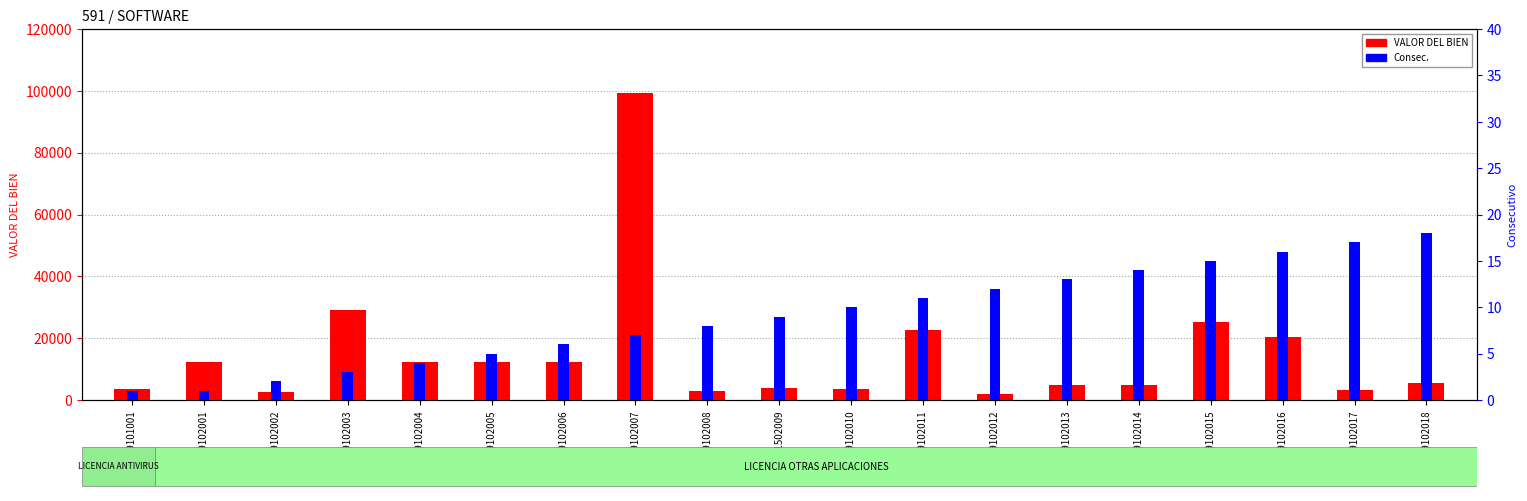

Reading right to left, extract all data points from this chart.

VALOR DEL BIEN: 59102018=5384.7	59102017=3364.0	59102016=20533.4	59102015=25095.0	59102014=4711.0	59102013=4711.0	59102012=1922.0	59102011=22720.4	59102010=3658.3	51502009=3730.0	59102008=3040.0	59102007=99360.0	59102006=12420.0	59102005=12420.0	59102004=12420.0	59102003=28980.0	59102002=2650.0	59102001=12260.0	59101001=3480.0
Consec.: 59102018=18.0	59102017=17.0	59102016=16.0	59102015=15.0	59102014=14.0	59102013=13.0	59102012=12.0	59102011=11.0	59102010=10.0	51502009=9.0	59102008=8.0	59102007=7.0	59102006=6.0	59102005=5.0	59102004=4.0	59102003=3.0	59102002=2.0	59102001=1.0	59101001=1.0